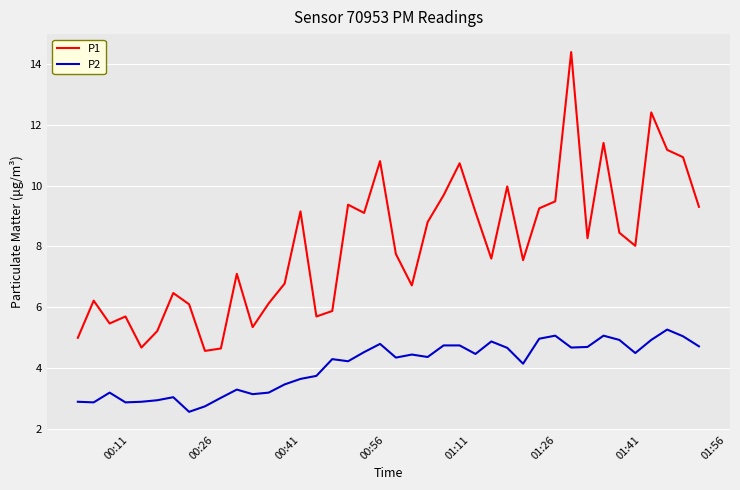

Which series has the largest total across all categories?

P1